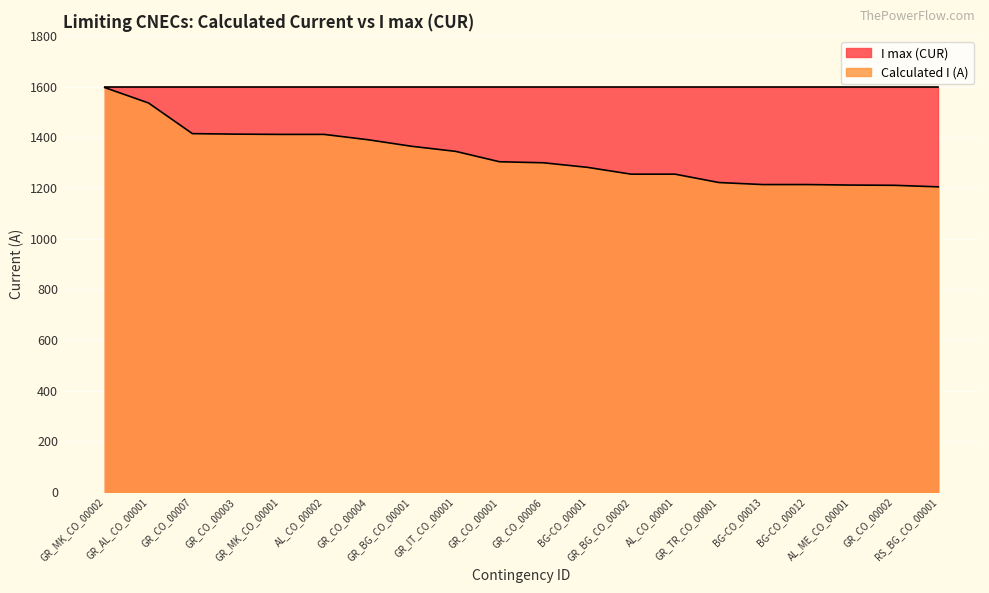

Does the chart display data point markers on the line(s)?

No